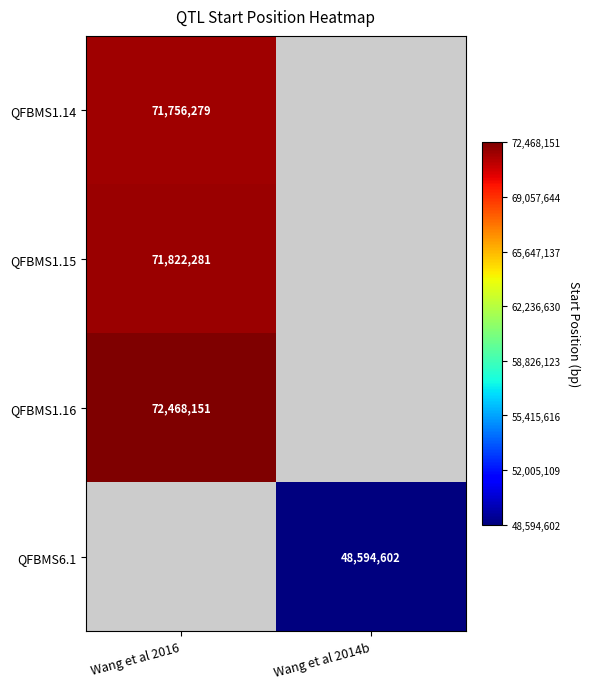

How many series are shown in this chart?

4